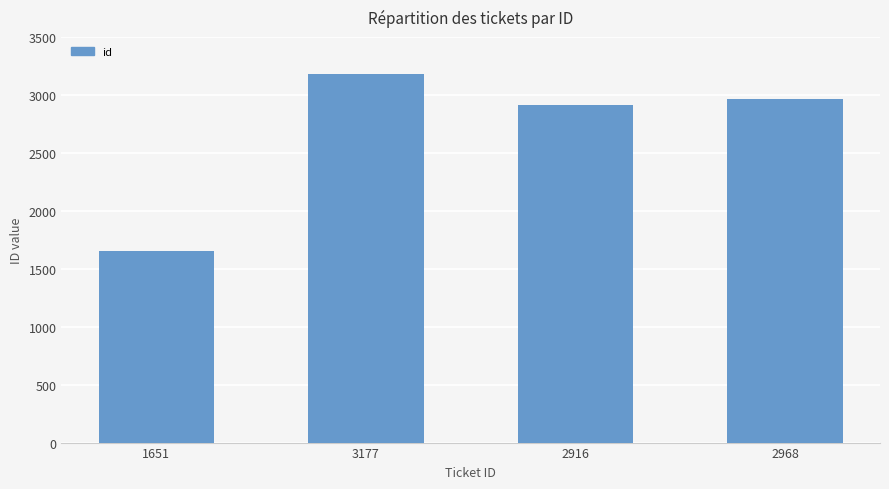

Rank the categories by value from lowest to highest.

1651, 2916, 2968, 3177